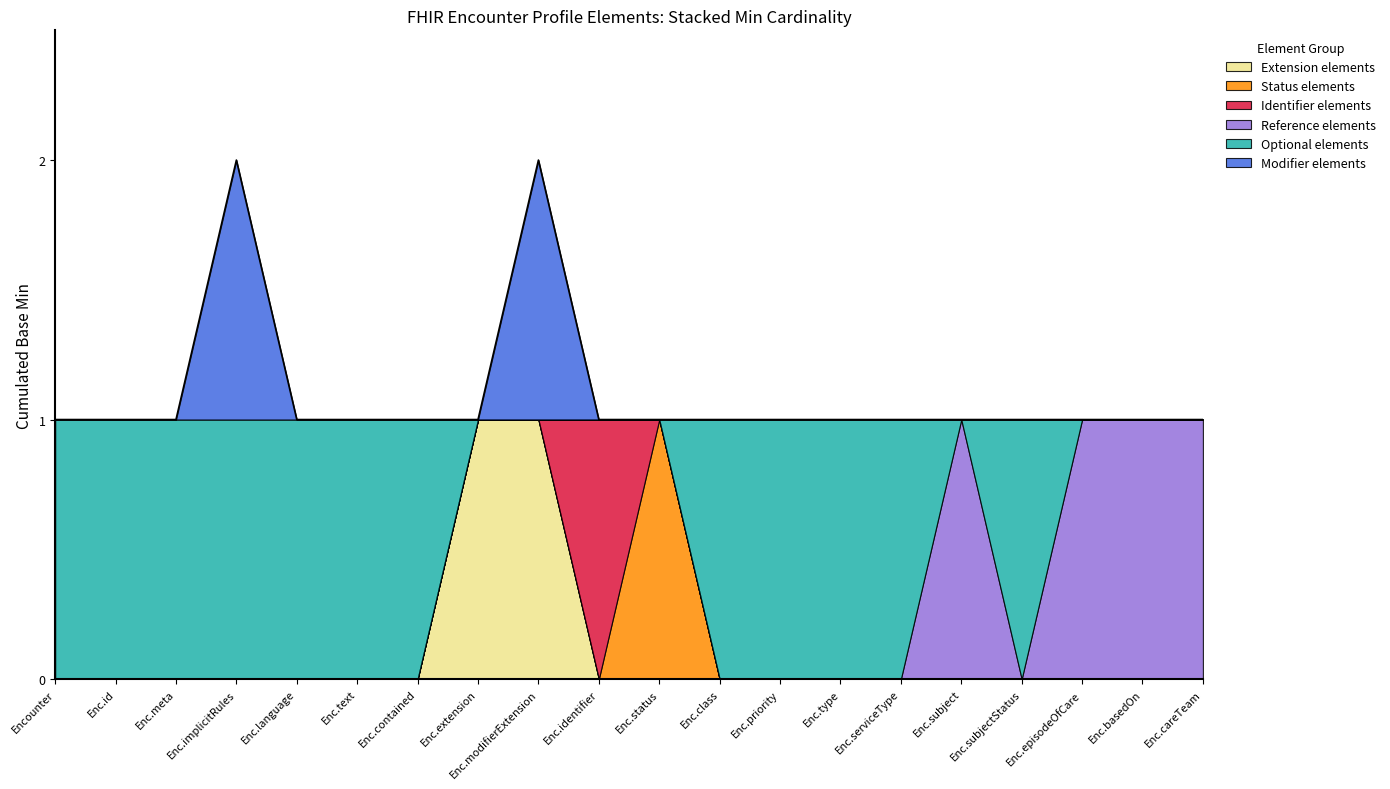

The value of Extension elements at Enc.extension is 1. True or false?

True